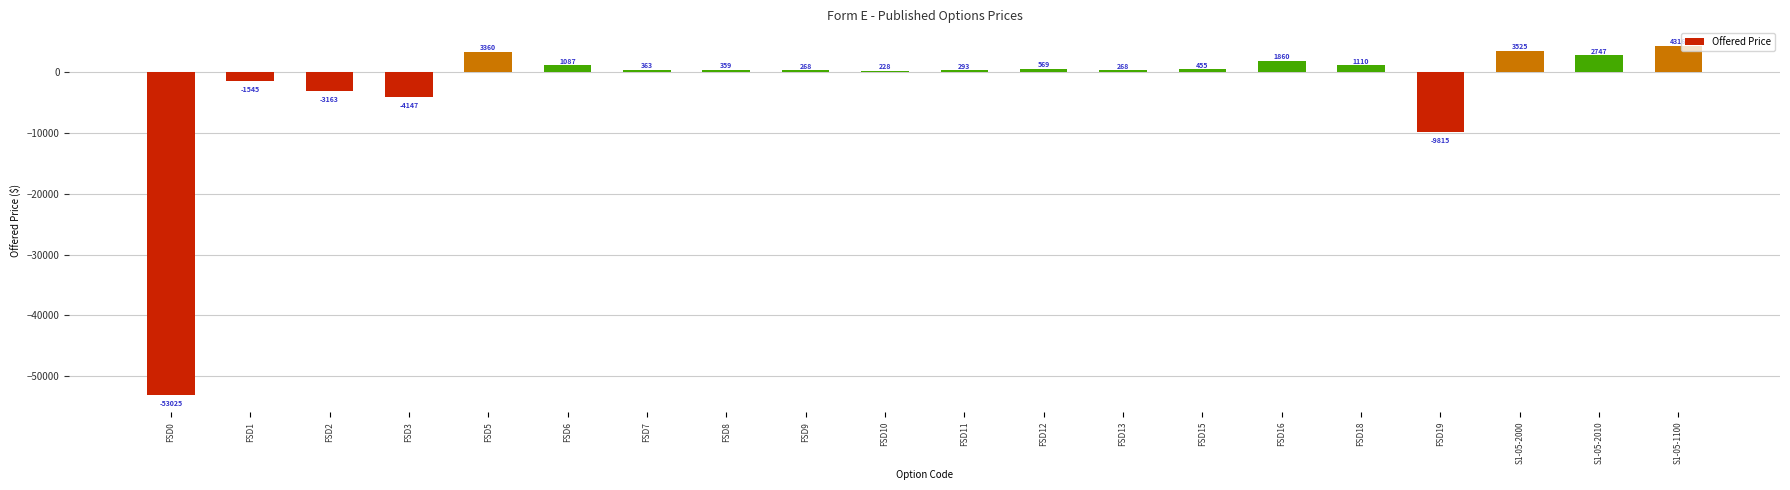

True or false: the data shows 1087 at FSD6.

True